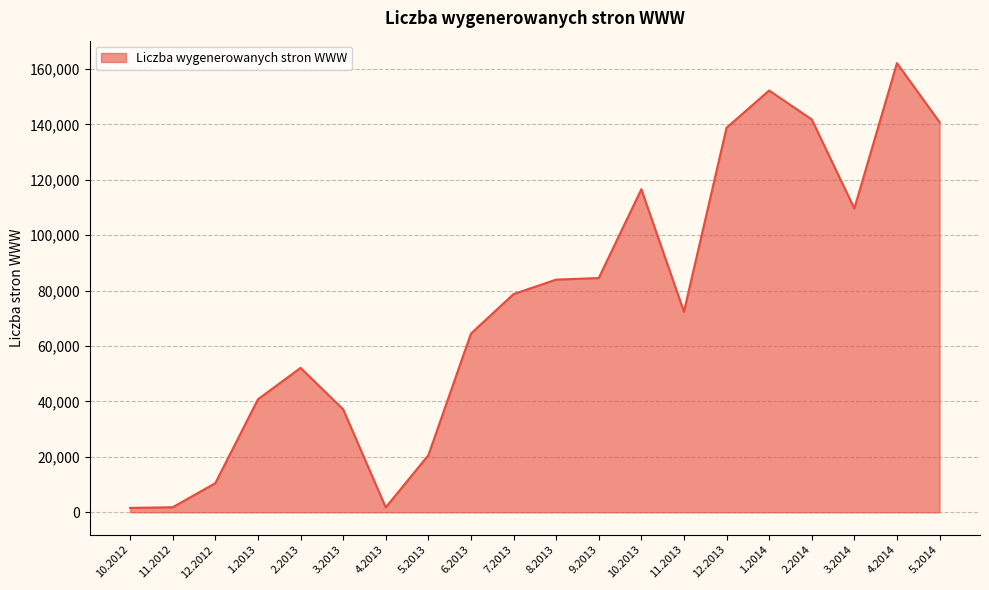

What is the sum of the values at 4.2013 and 10.2013?

118396